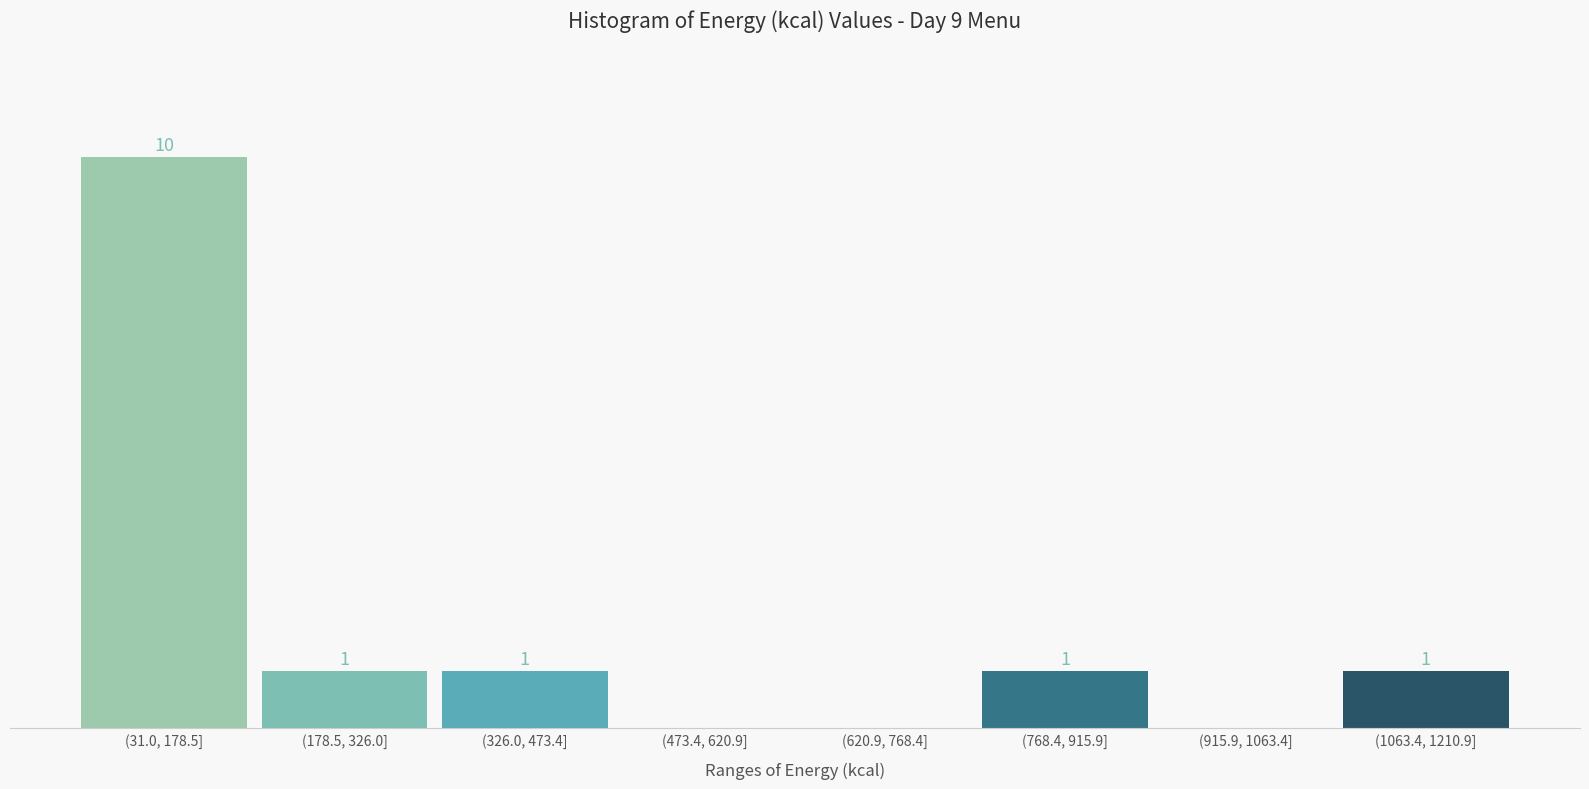

Between (31.0, 178.5] and (326.0, 473.4], which is larger?

(31.0, 178.5]